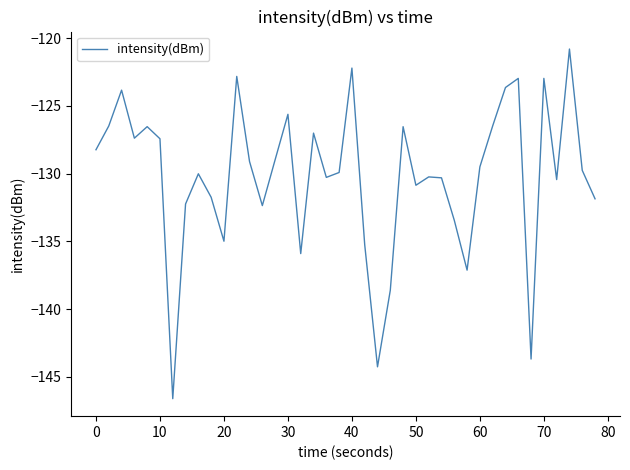

True or false: the data has more than 2 interior local peaks.

True